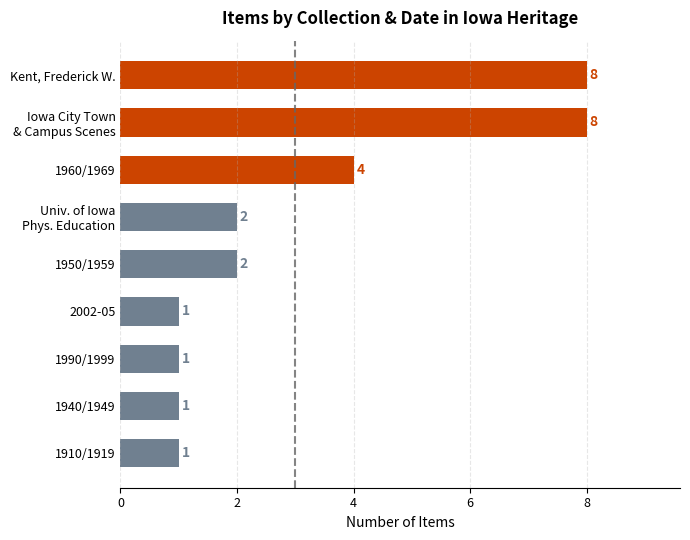

Are the bars horizontal?

Yes